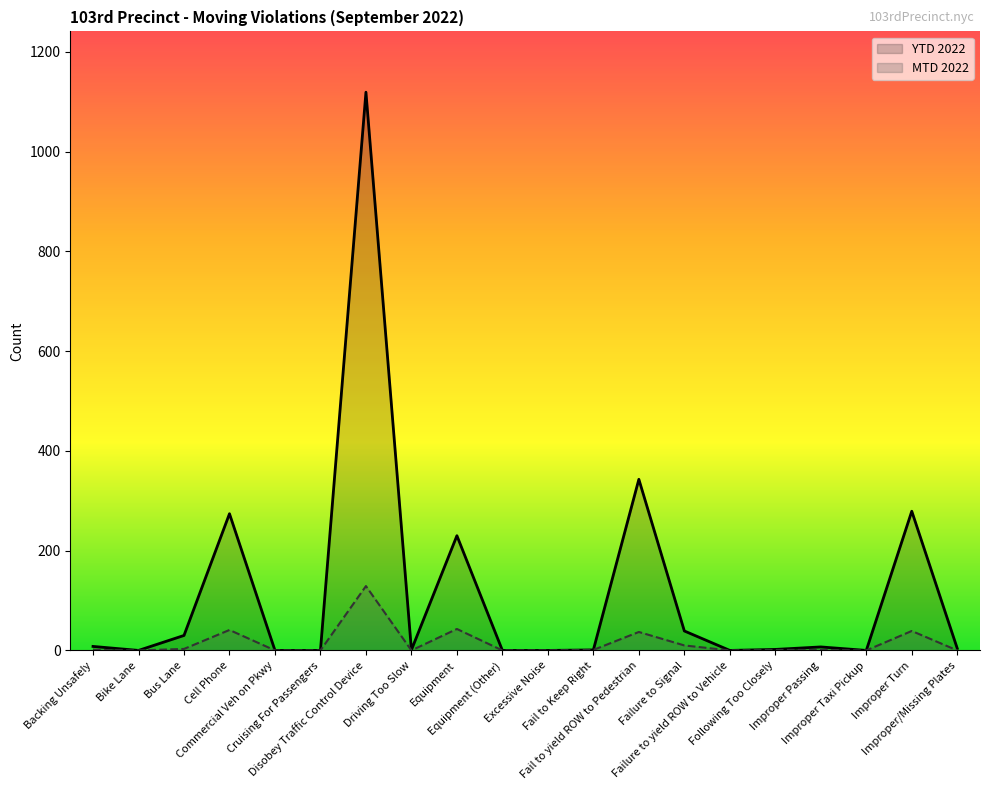

Between Cruising For Passengers and Failure to yield ROW to Vehicle, which is larger?

Cruising For Passengers